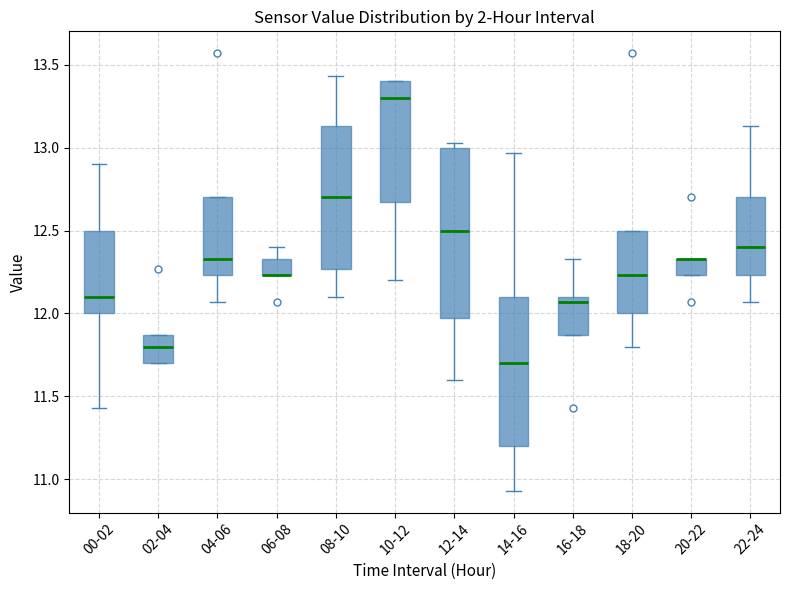

Where does the median line of the box for 14-16 sit on the y-axis? The values are not printed on the chart, so give them approximately, as read against the axis.

11.70